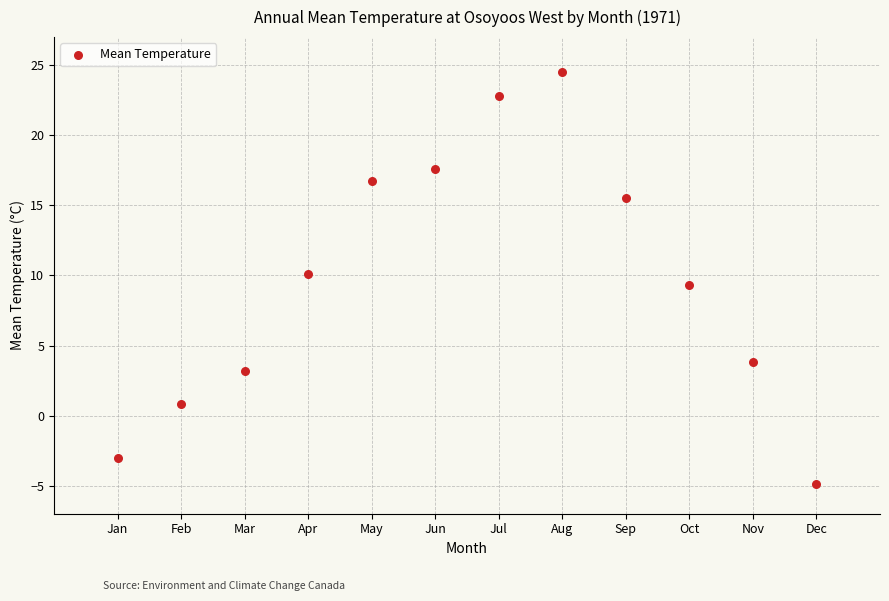

What is the average X value?

6.5